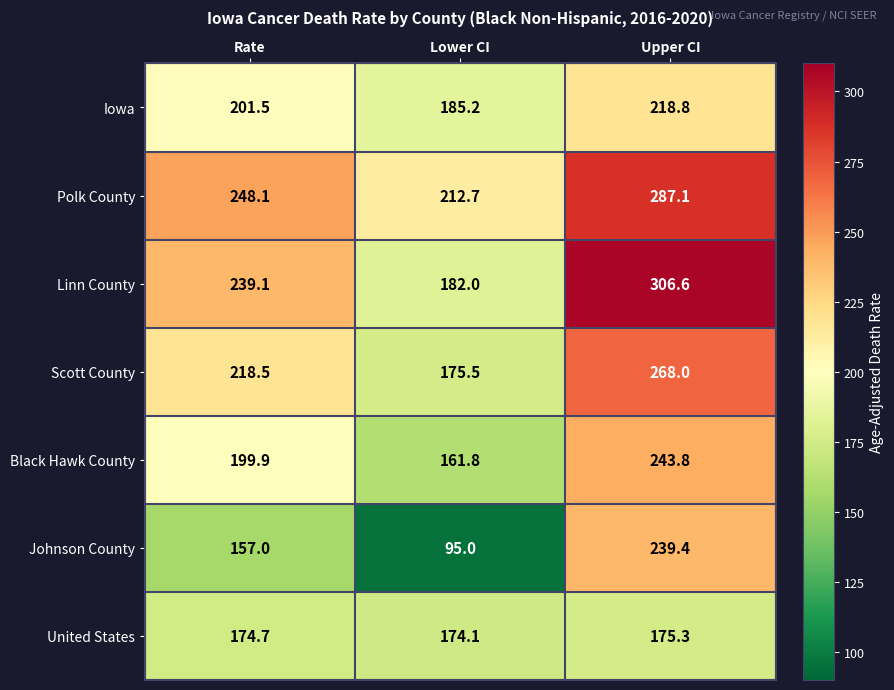

Which series has the largest total across all categories?

Polk County